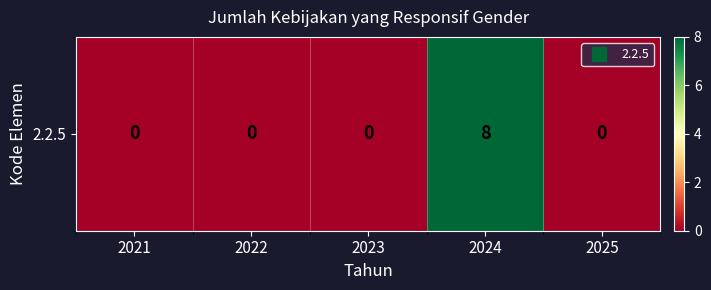

List the labels in order of value, largest first.

2024, 2021, 2022, 2023, 2025